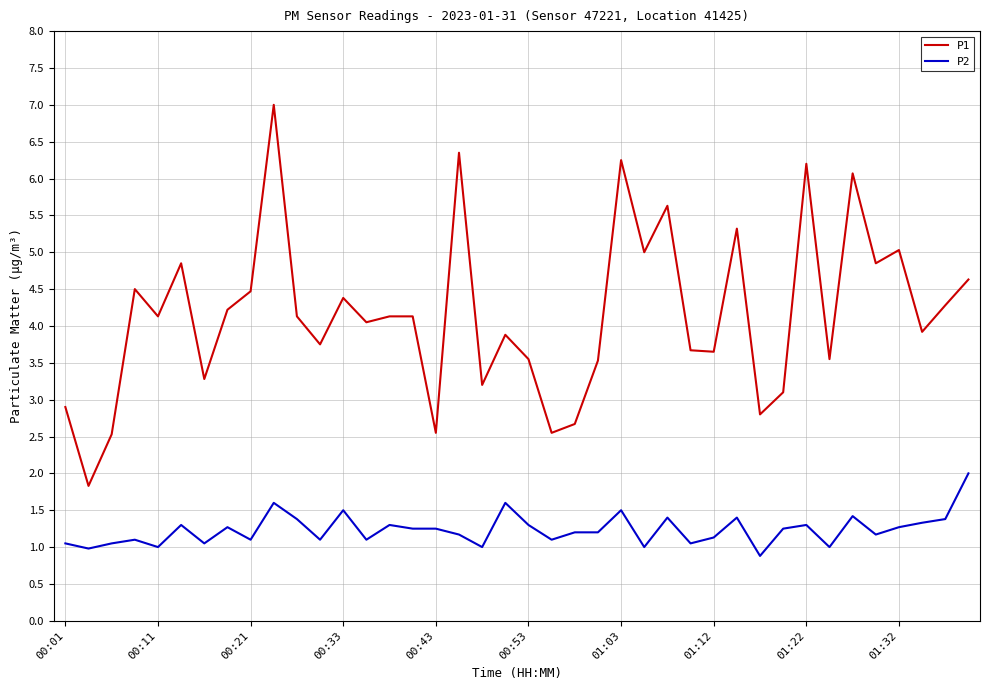

What is the difference between the maximum and minimum values in the P2 series?

1.1